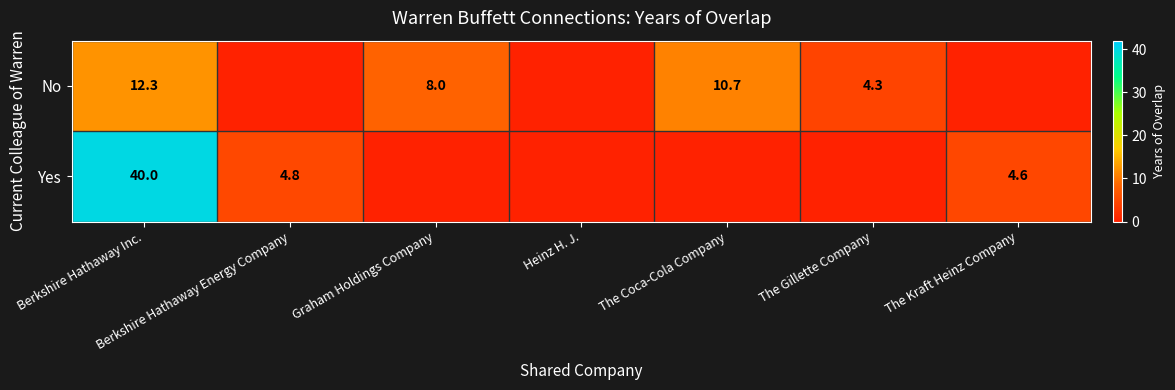

Is the value of No at Graham Holdings Company greater than the value of Yes at The Kraft Heinz Company?

Yes